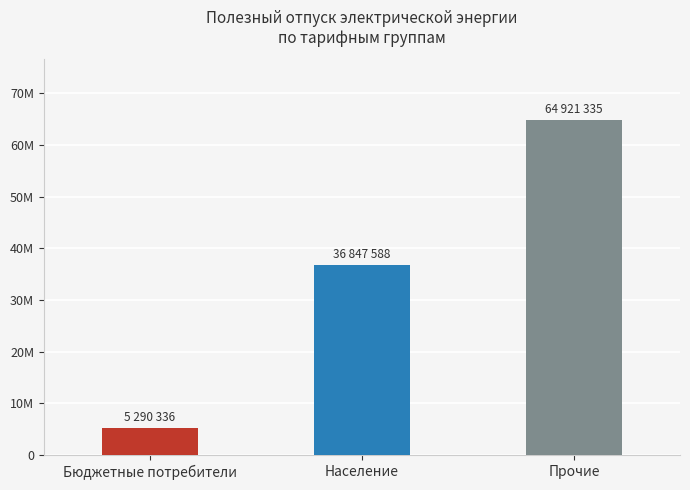

Are the bars horizontal?

No